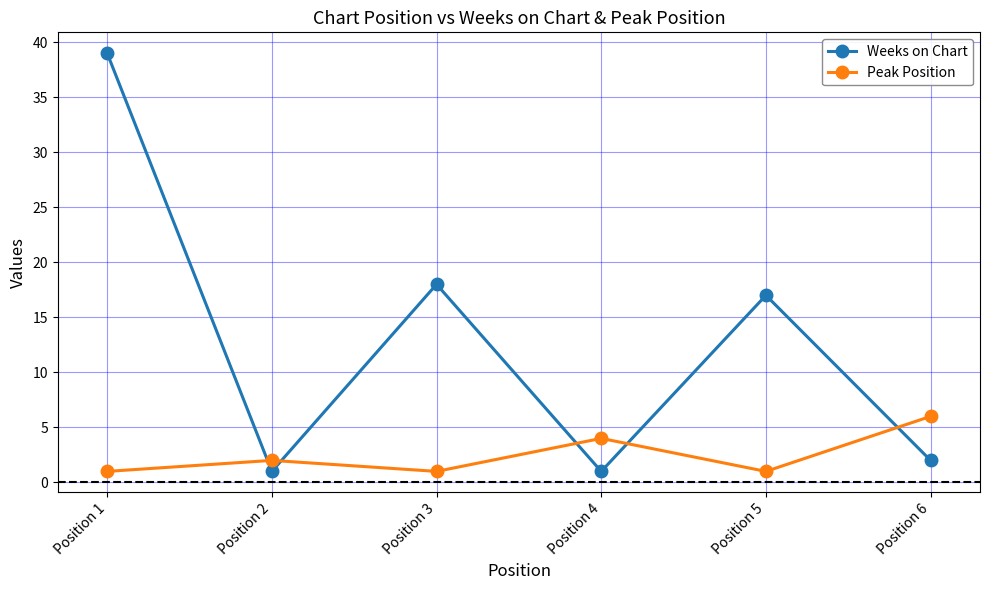

The value of Weeks on Chart at Position 6 is 2. True or false?

True